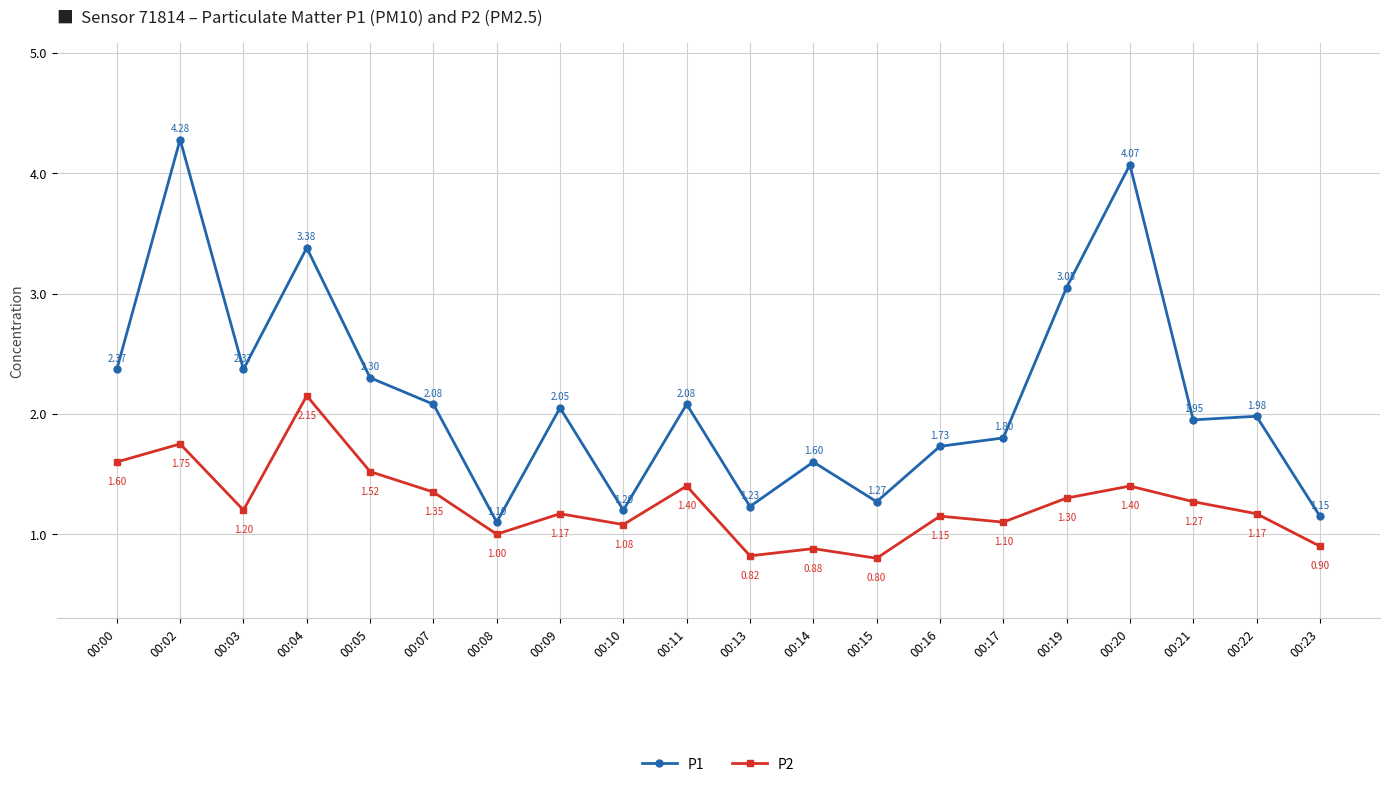

What is the average value of the P1 series?

2.2